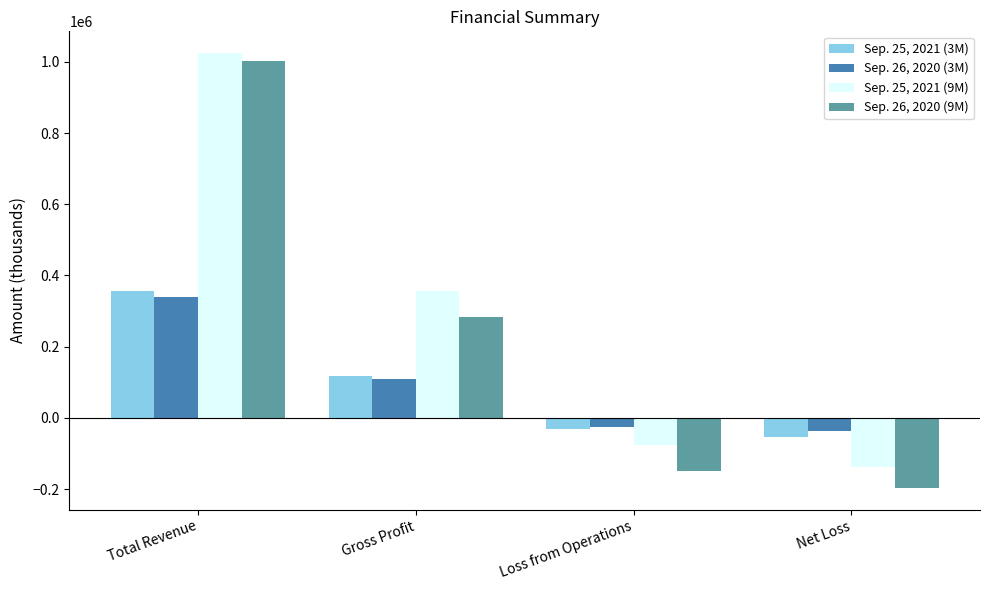

At which label does Sep. 26, 2020 (3M) reach its peak?

Total Revenue